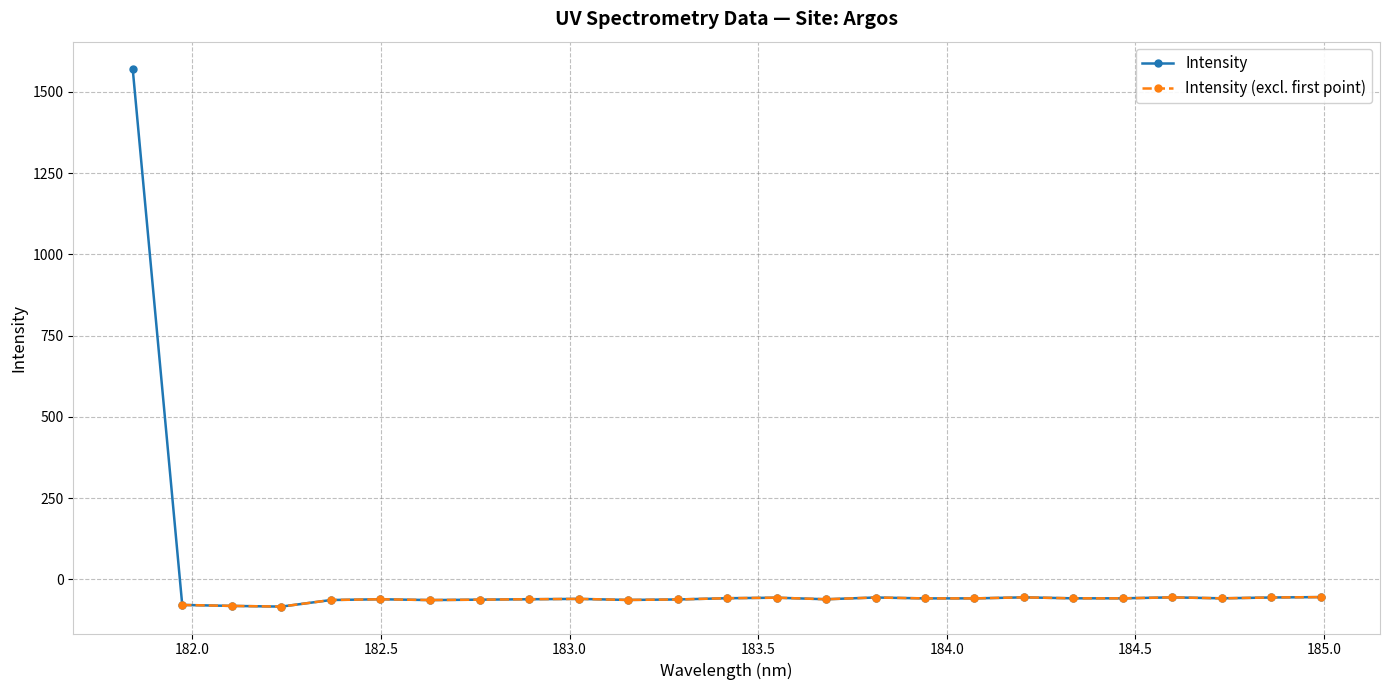

True or false: Intensity has more than 1 interior local peaks.

True